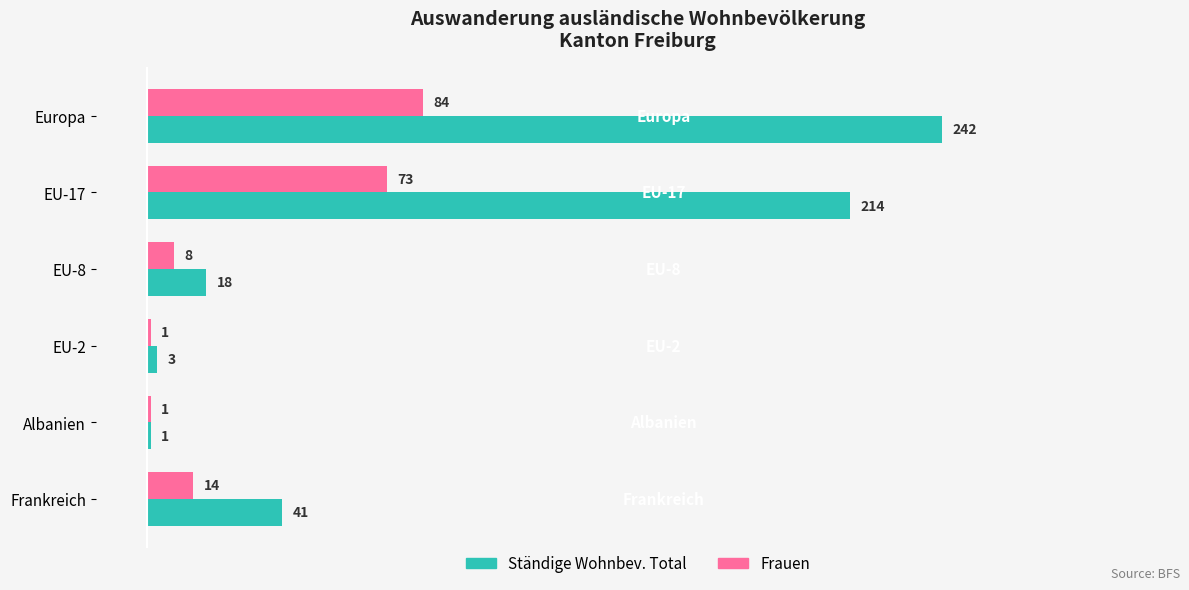

Rank the series at EU-8 from lowest to highest value.

Frauen, Ständige Wohnbev. Total